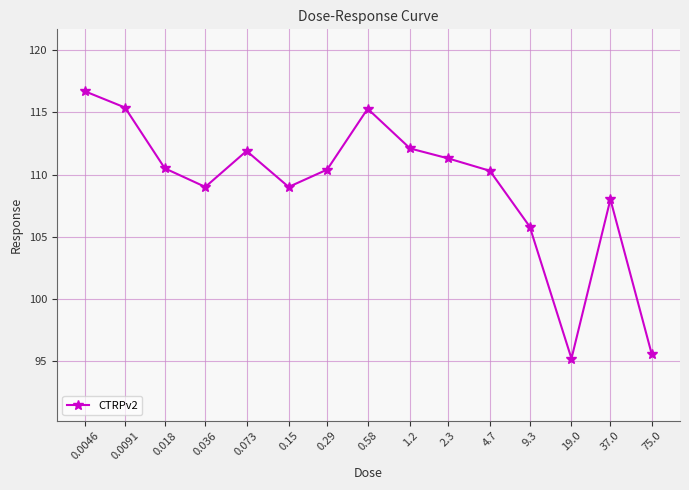

What is the sum of all values?

1636.4